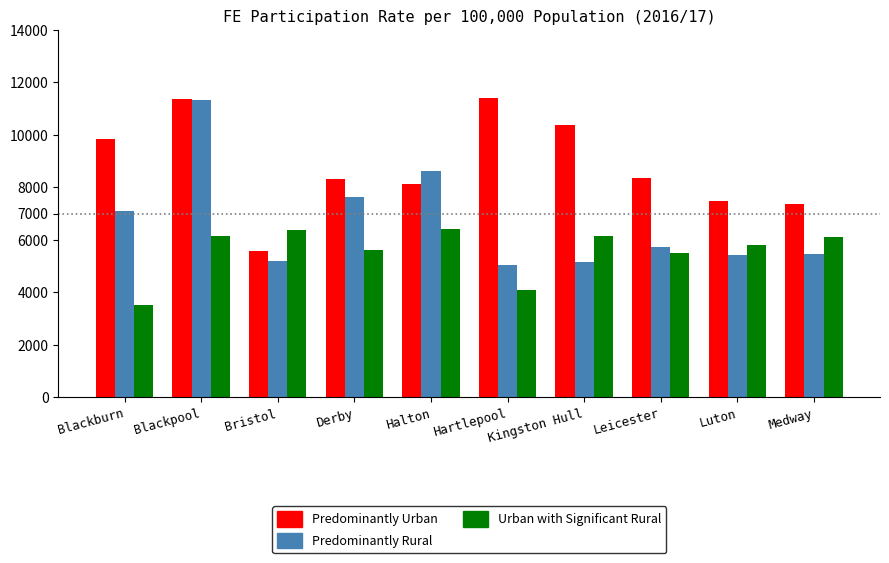

What position from the right is Medway?

1